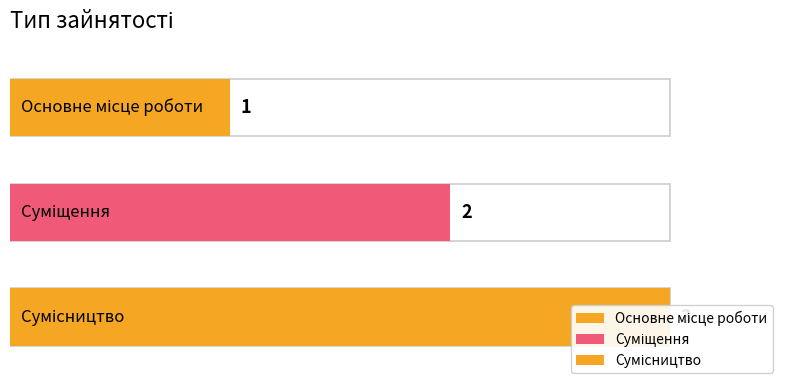

Which has a higher value, Сумісництво or Основне місце роботи?

Сумісництво